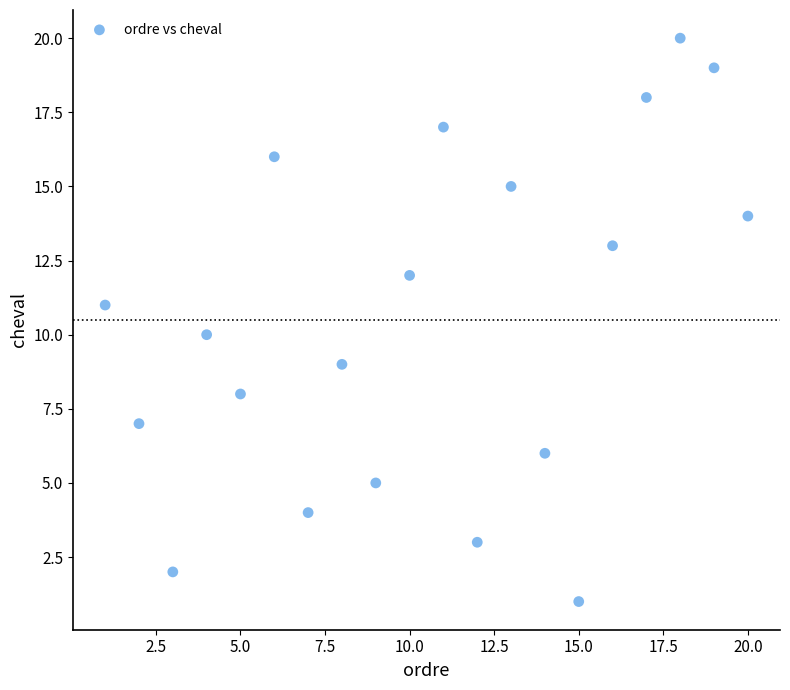

What is the range of Y values (max minus min)?

19